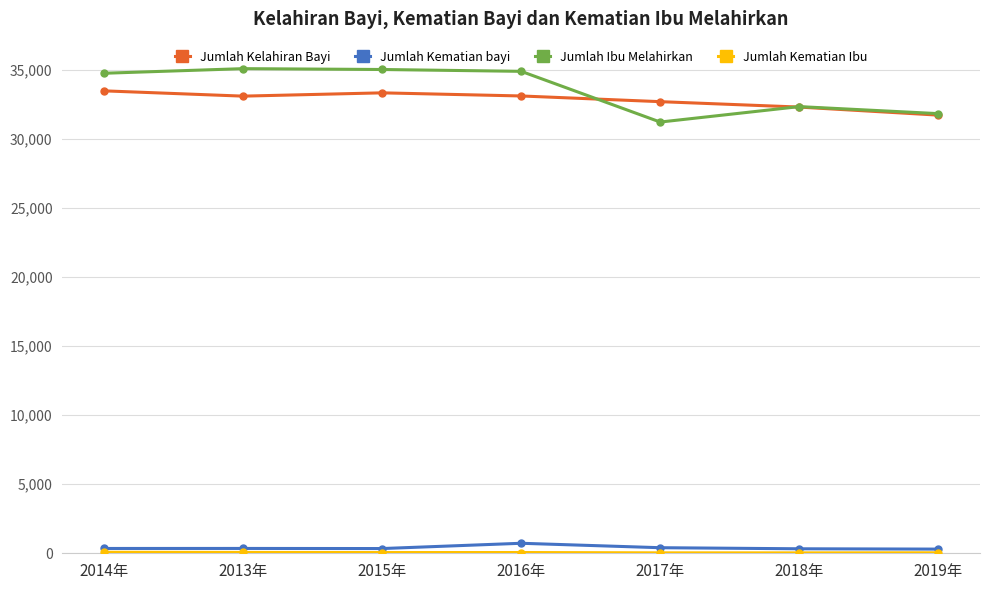

What is the label of the 5th point from the right?

2015年